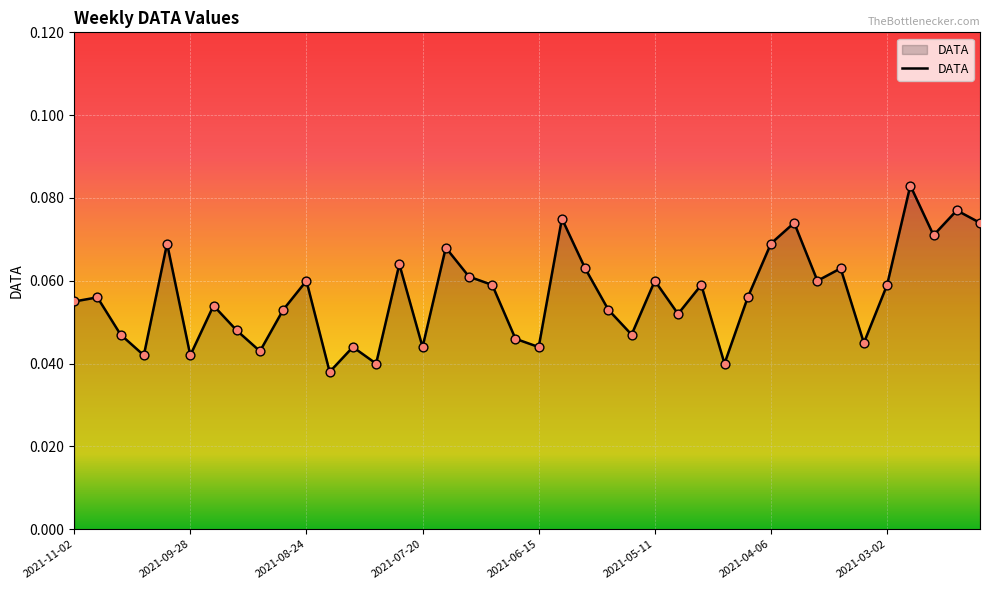

How many lines are shown in the chart?

1